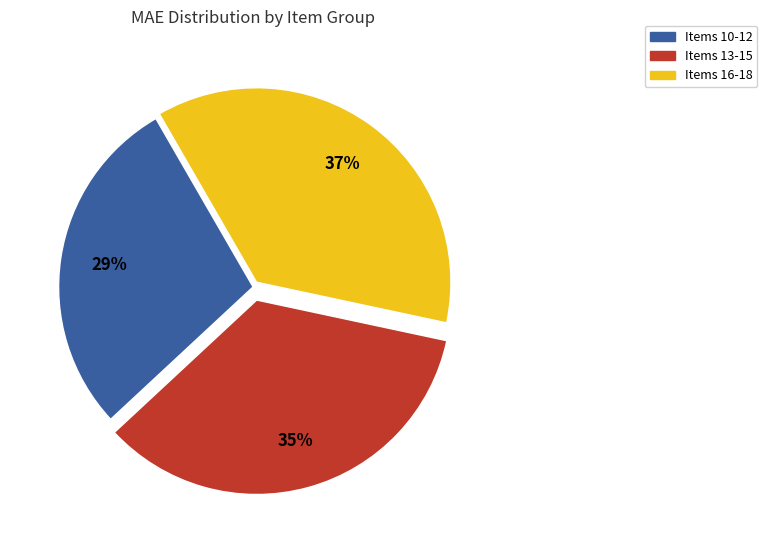

To the nearest percent, what is the difference between the largest and smallest slice percentages?

8%